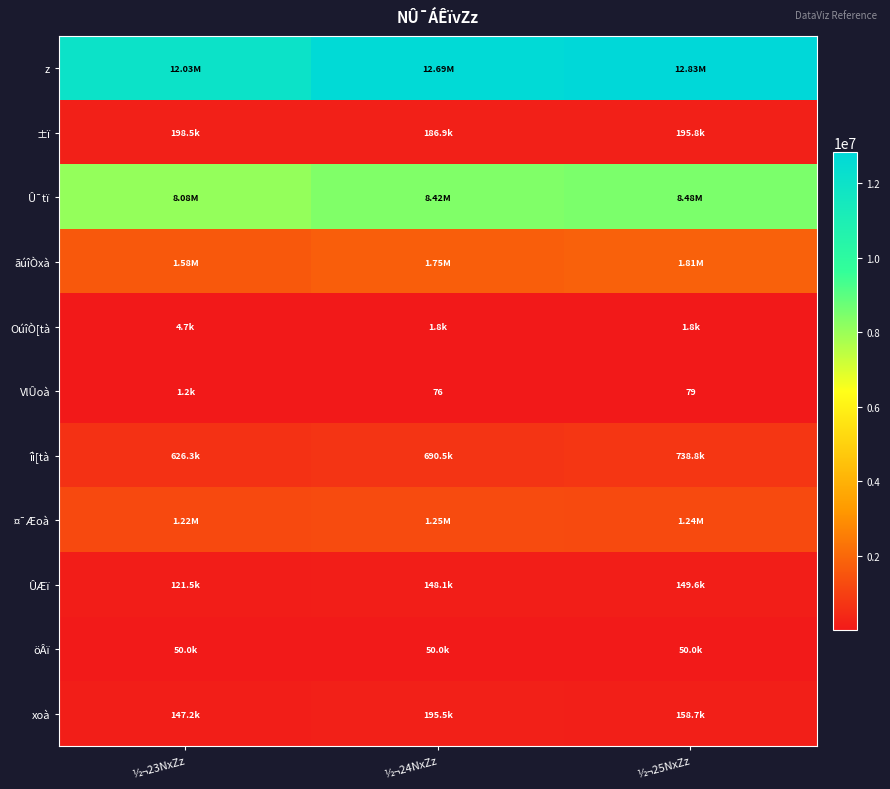

What is the difference between the highest and lowest values at ½¬25NxZz?

12830801